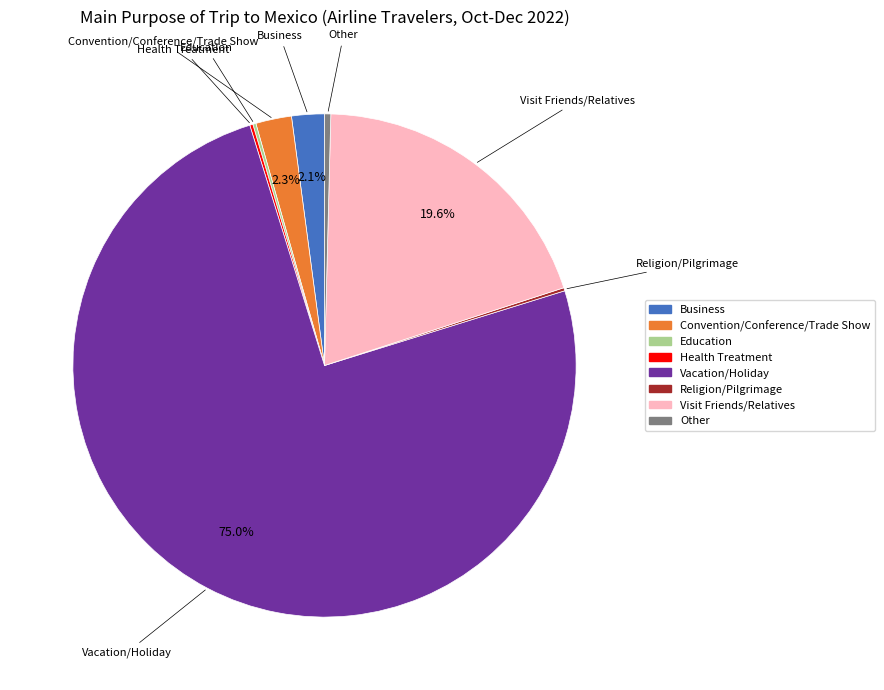

What is the largest slice in the pie chart?

Vacation/Holiday